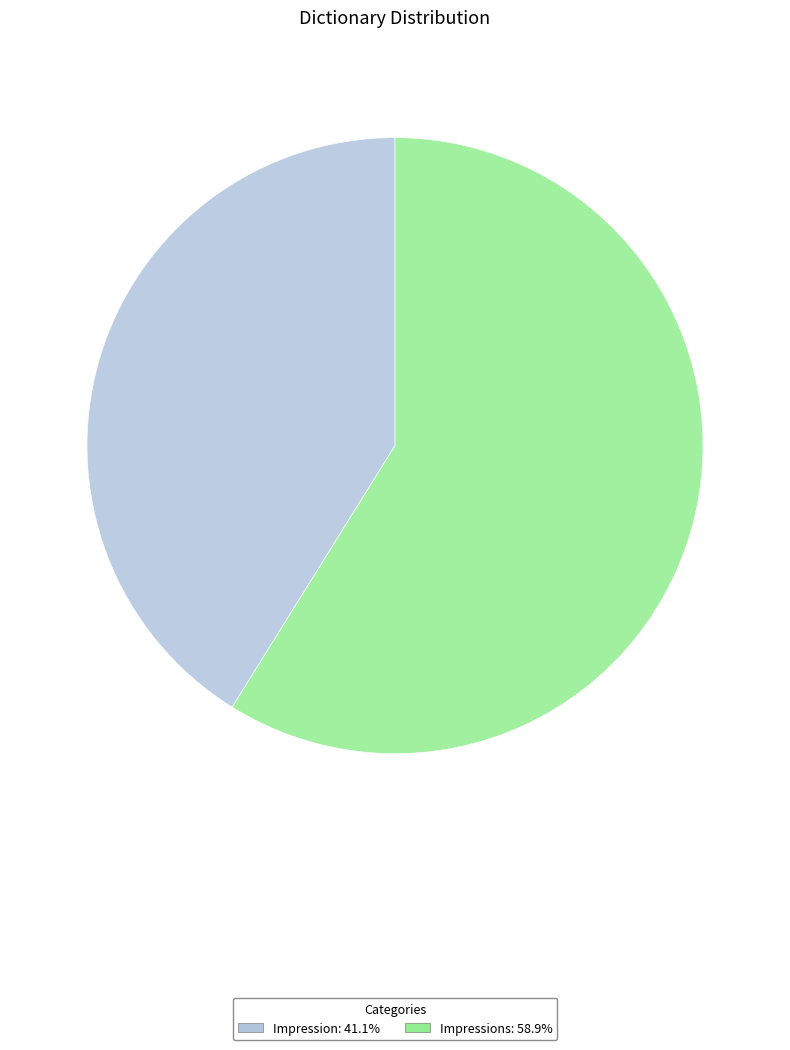

Is there a majority slice in this chart?

Yes